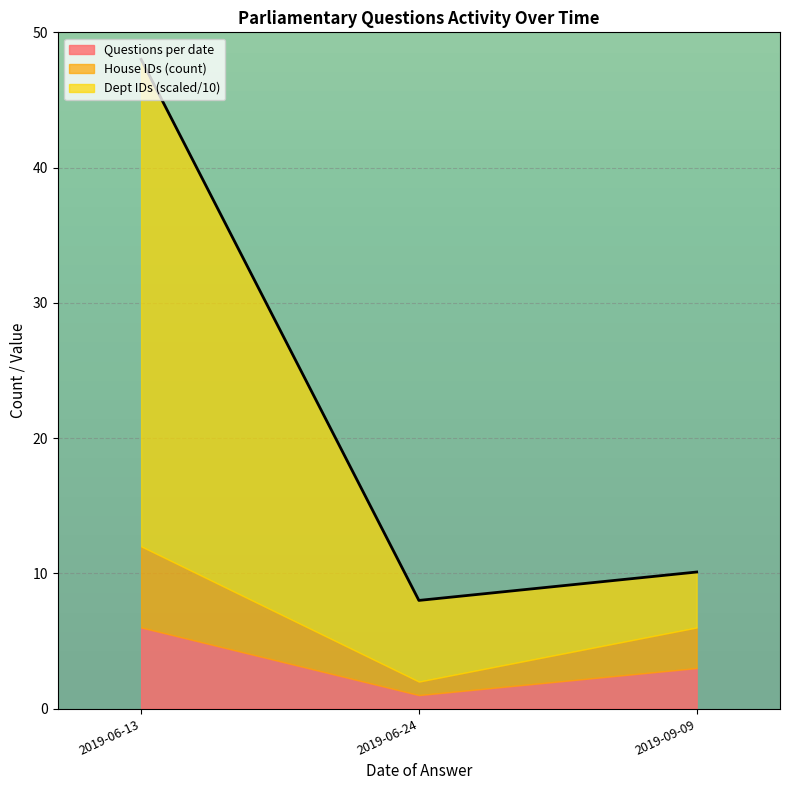

The Dept IDs (avg) series shows 90 at 2019-06-17. True or false?

False